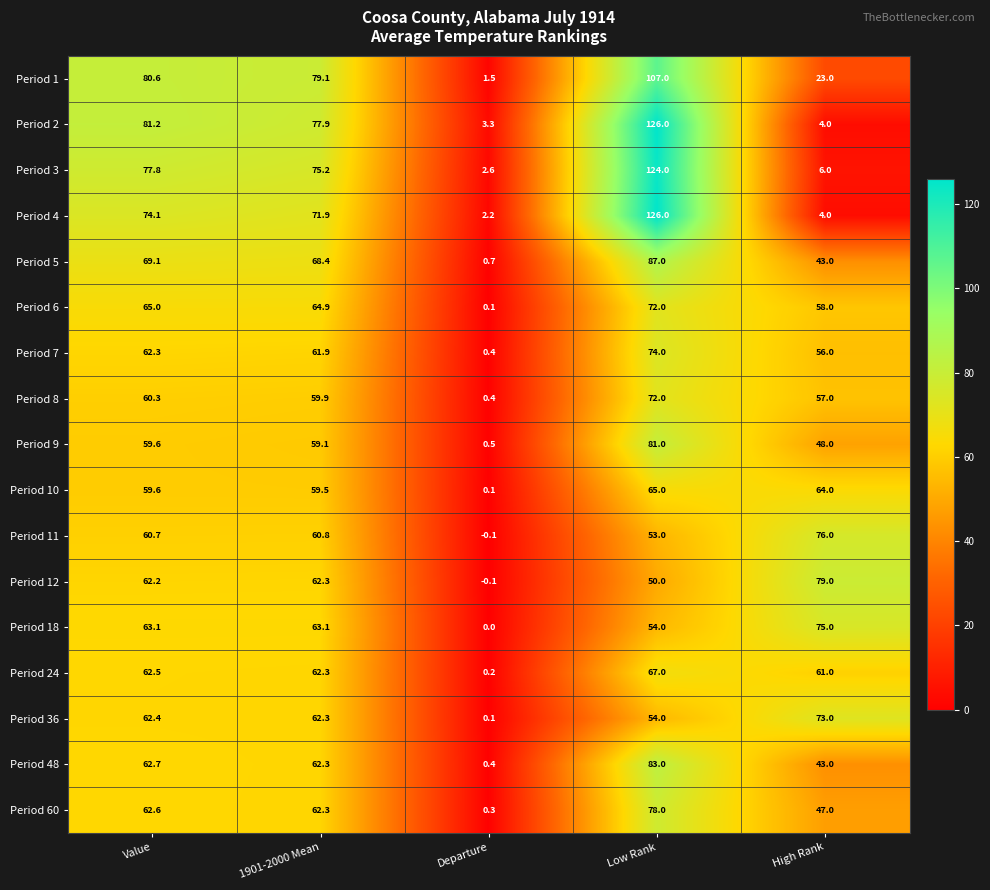

At how many categories does at least one series exceed 101?

1